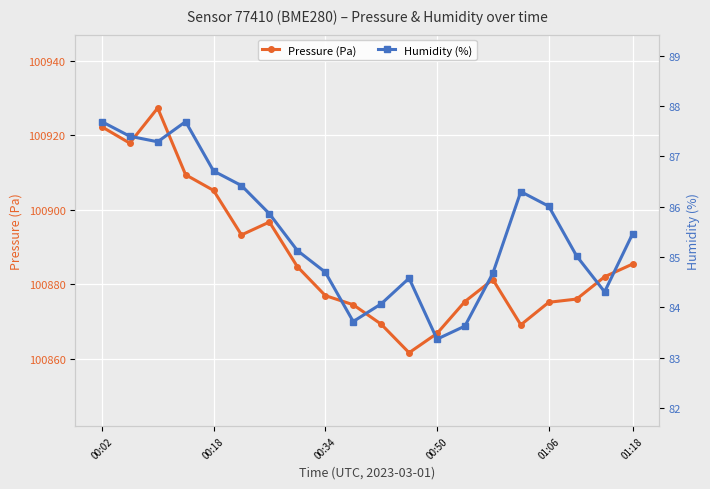

True or false: Pressure (Pa) and Humidity (%) intersect in this chart.

False